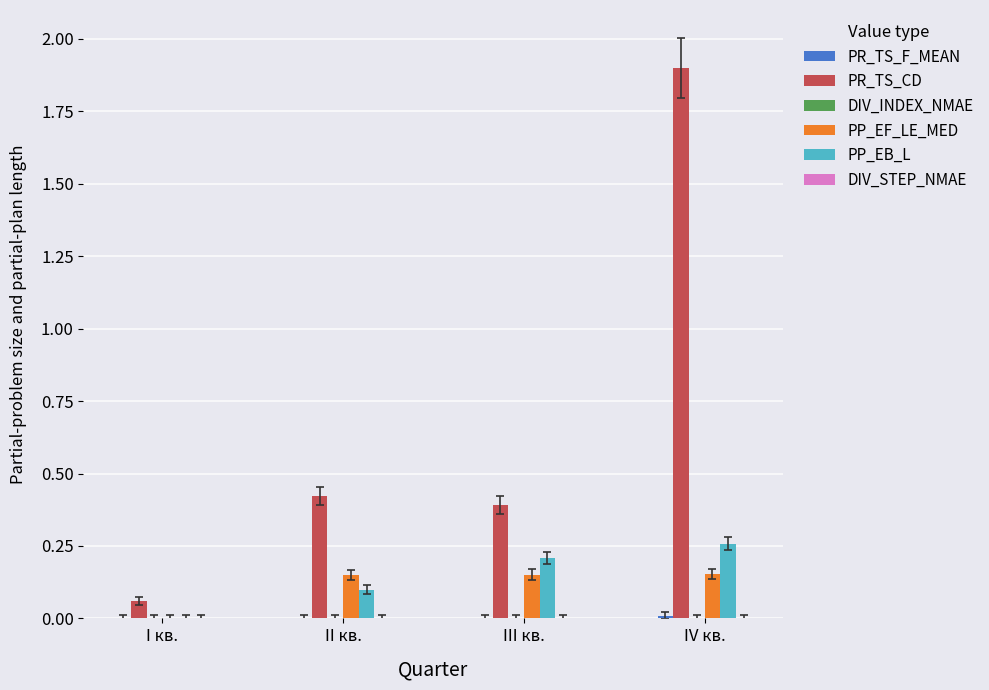

How many distinct data groups are displayed?

4